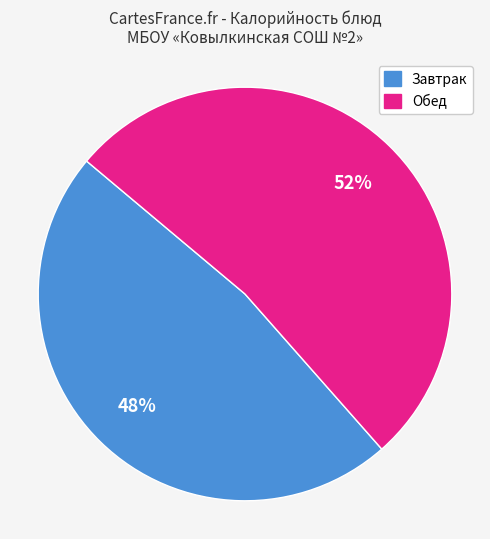

To the nearest percent, what is the average slice percentage?

50%